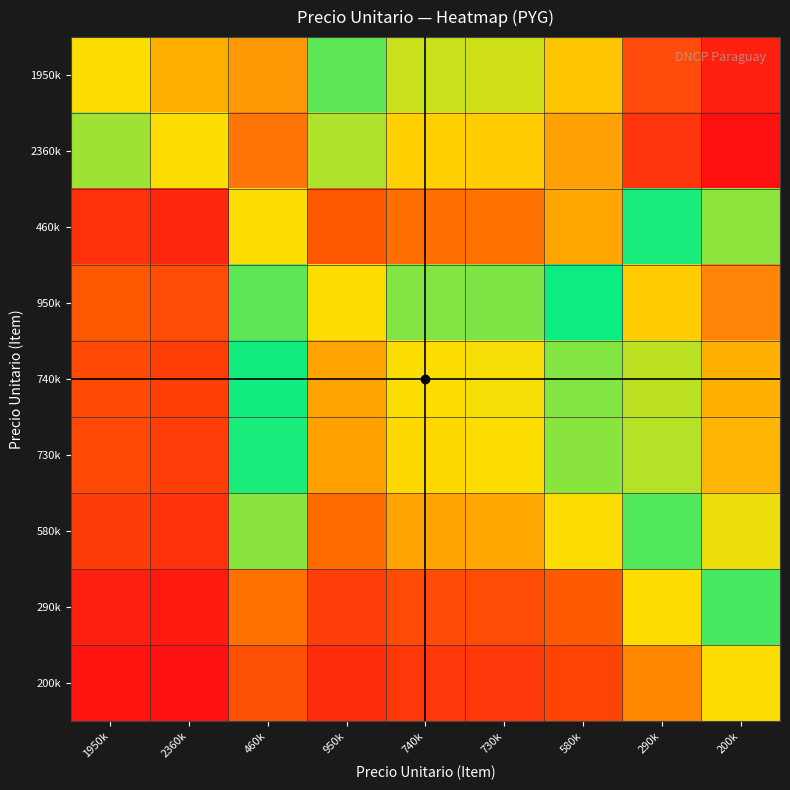

List the series in order of their peak value, highest first.

2360k, 1950k, 950k, 740k, 730k, 580k, 460k, 290k, 200k